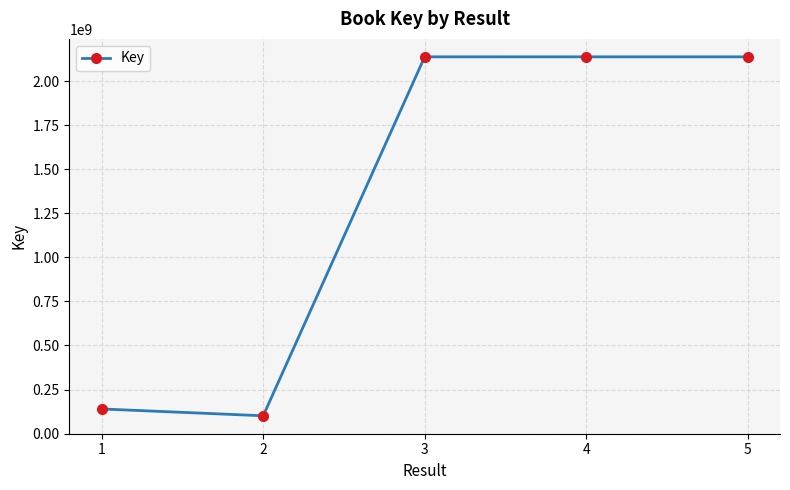

What is the difference between the second highest and second lowest values?

1997876176